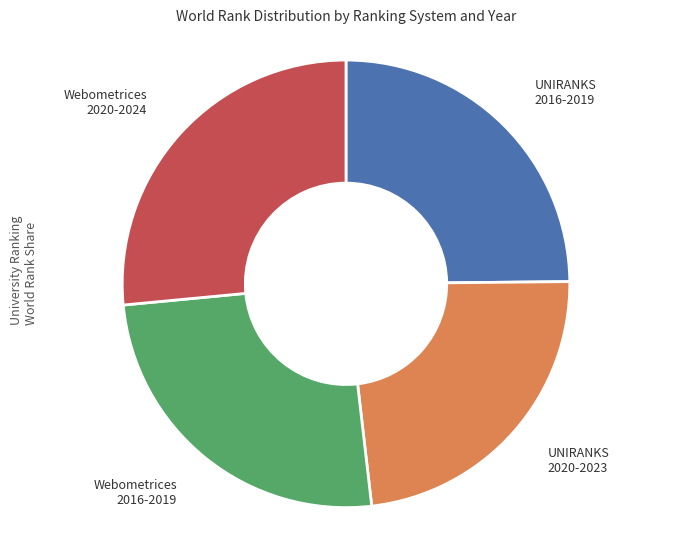

Is there a majority slice in this chart?

No